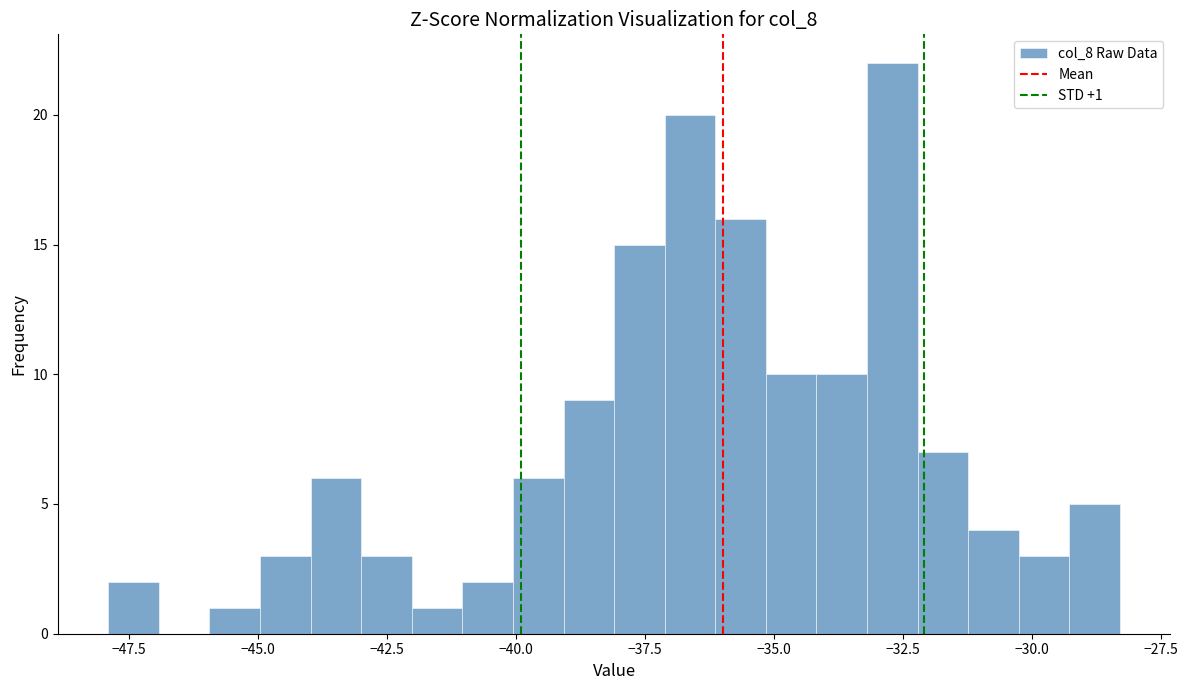

Around what value on the x-axis is the tallest bar? Give the approximate position of its centre, as read against the axis.

-32.5